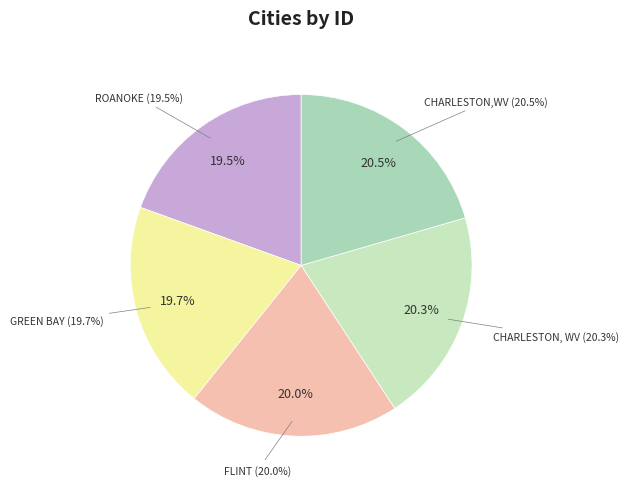

Combined, do FLINT and ROANOKE account for over 50%?

No